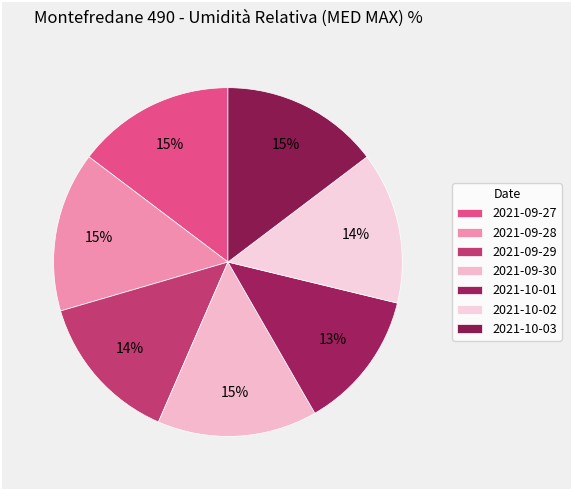

Count the number of slices in the pie.

7